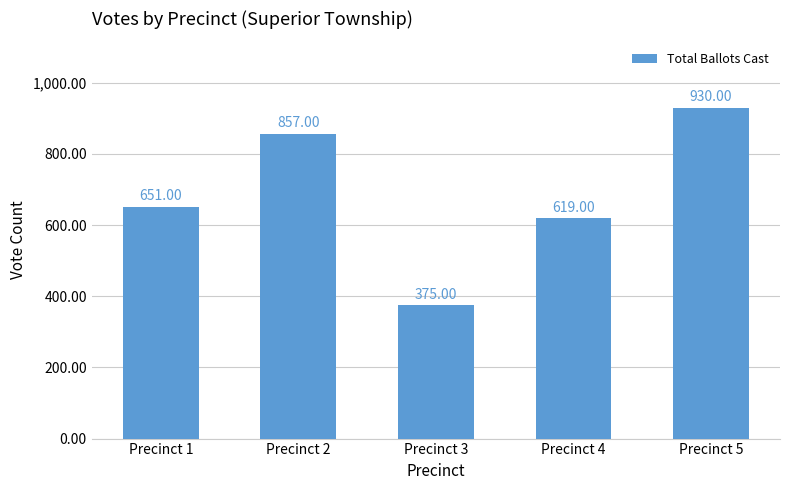

Where is the data nearest to the value 652?

Precinct 1